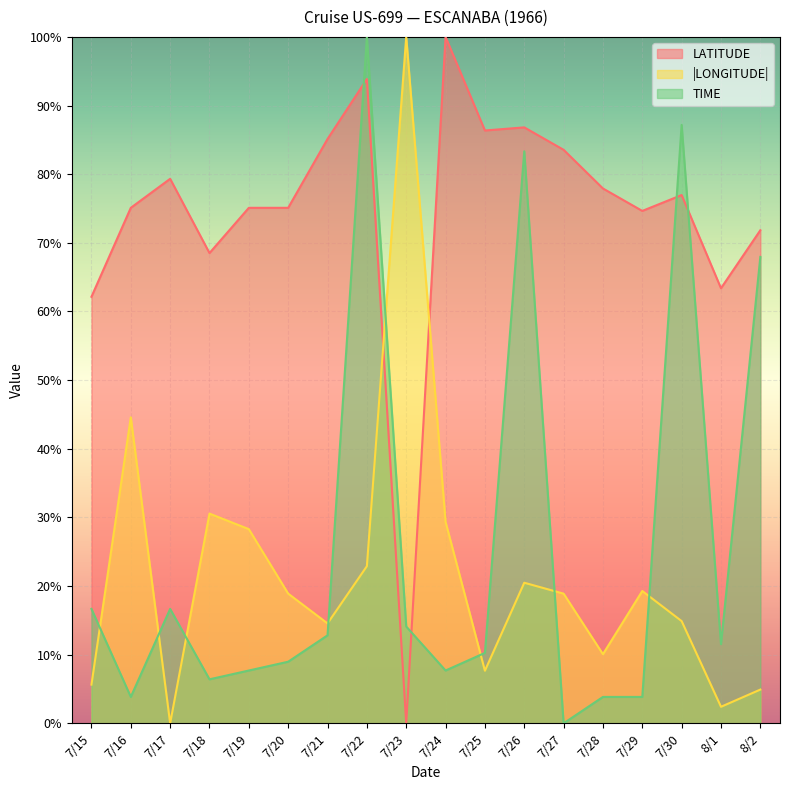

What is the label of the 13th point from the right?

7/20